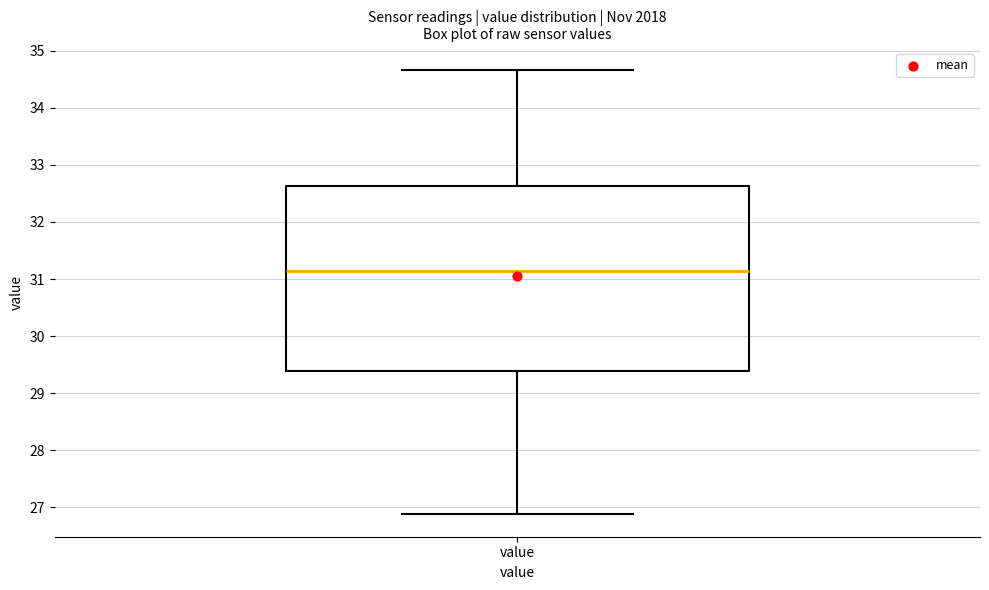

Transcribe this box plot: give where the median line is, the range the box spans, and where the two whiskers end, as read against the y-axis. The values are not printed on the chart, so give them approximately, as read against the axis.

median 31.1, box 29.4 to 32.6, whiskers 26.9 to 34.7